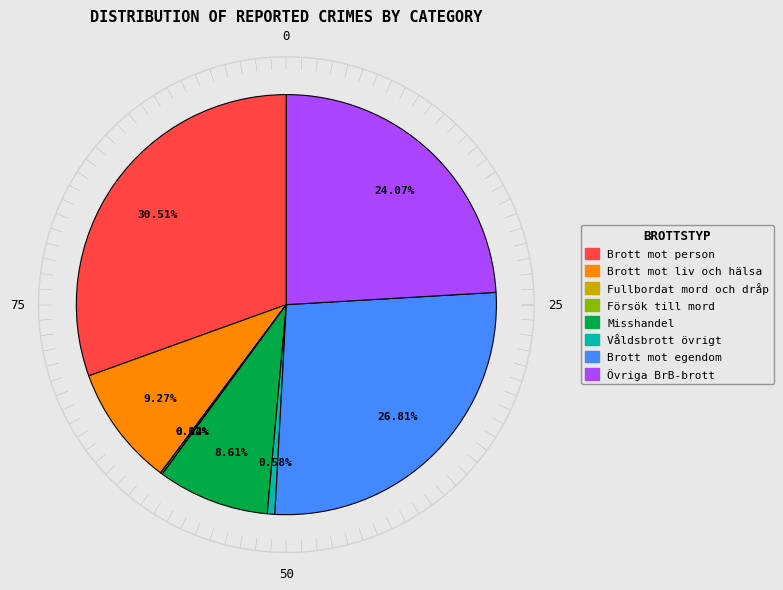

Does any single category account for the majority?

No